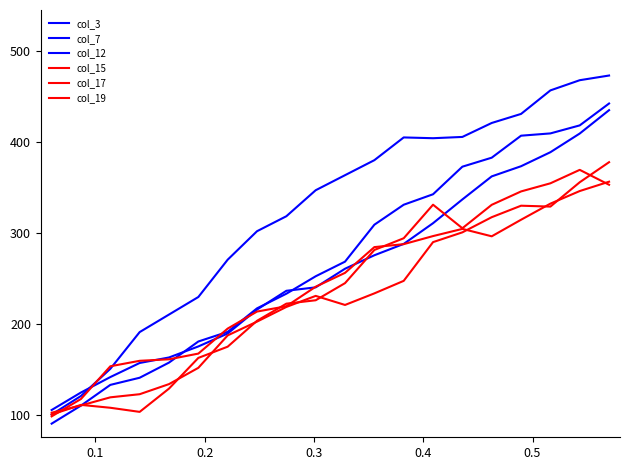

Does the chart have visible grid lines?

No